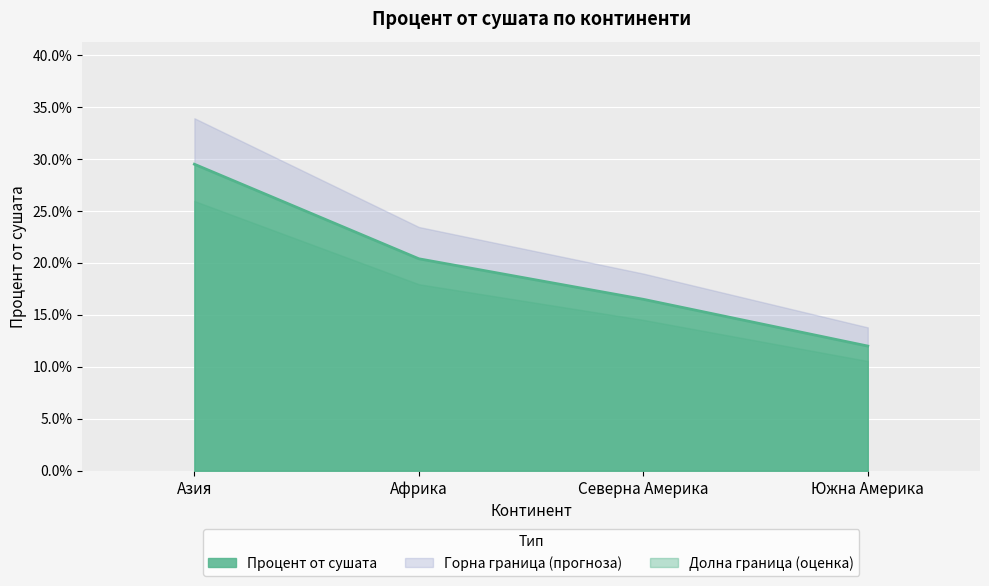

What is the greatest value displayed?

0.3